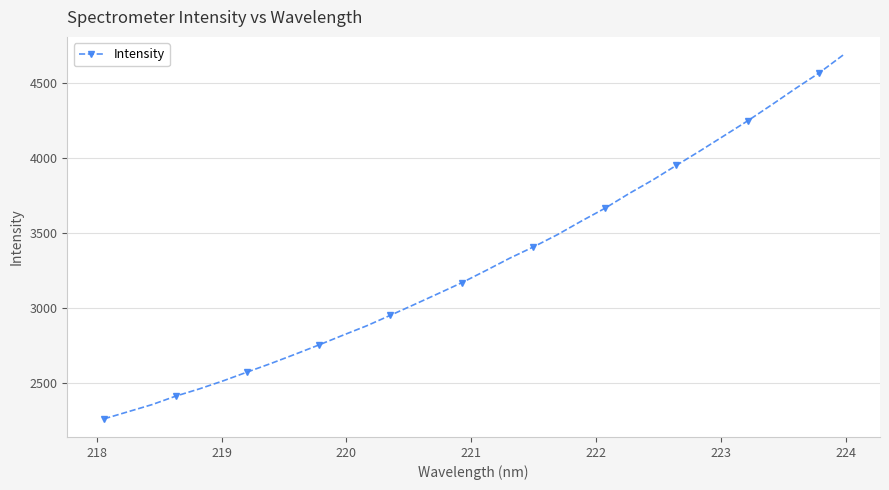

What is the minimum value shown in the chart?

2259.2